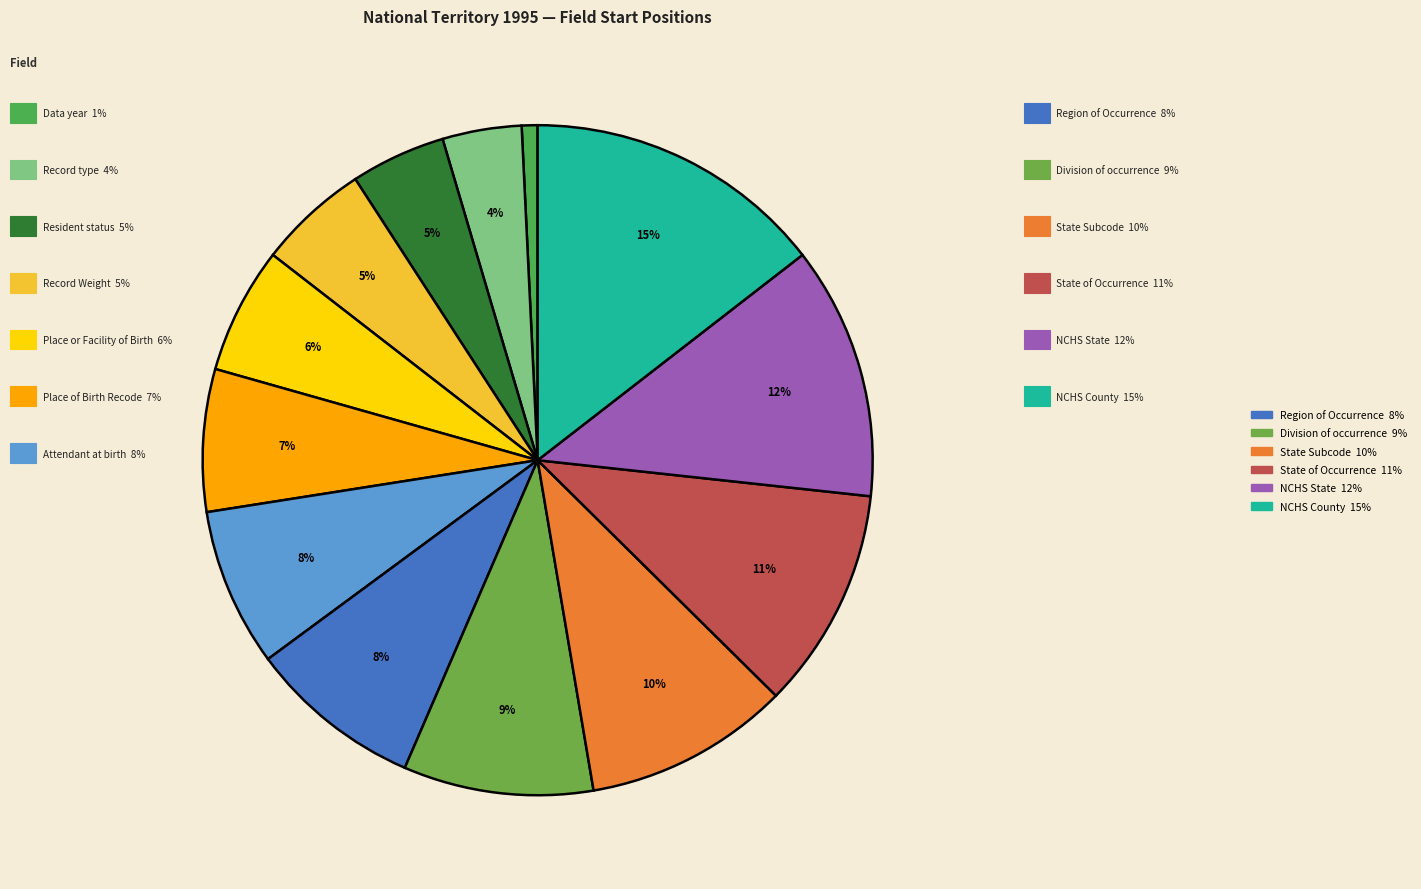

How many slices are in this pie chart?

13